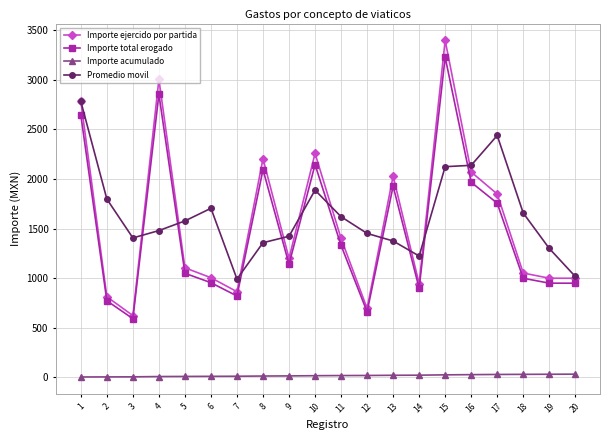

Is this an area chart (filled region under the line)?

No